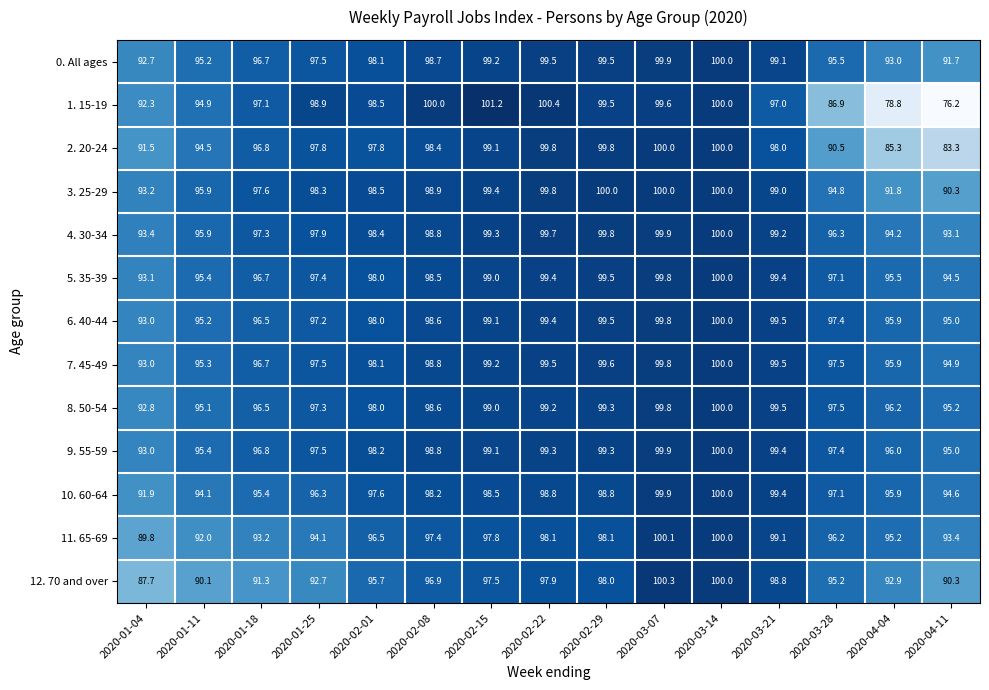

The value of 10. 60-64 at 2020-02-22 is 98.8. True or false?

True